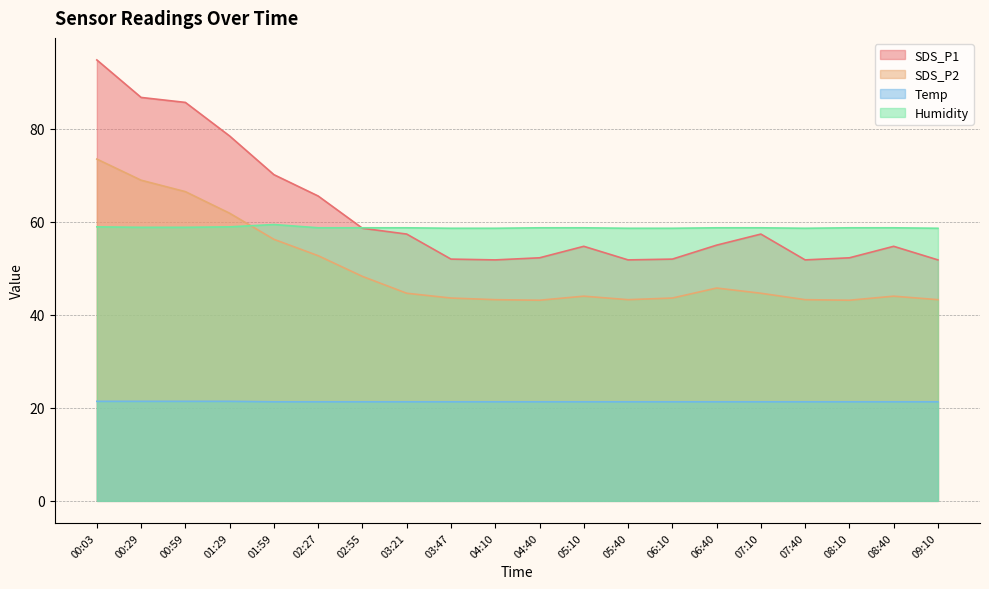

Is it true that Humidity equals 82.3 at 02:55?

False